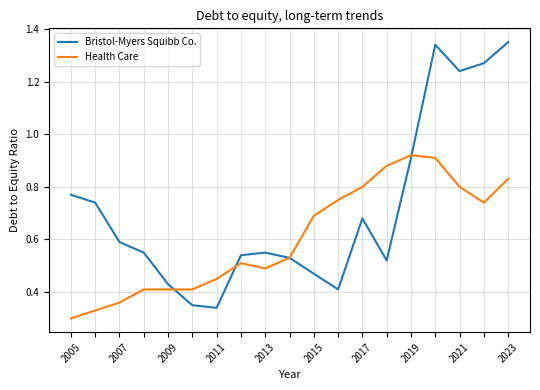

List the series in order of their overall mean, lowest first.

Health Care, Bristol-Myers Squibb Co.